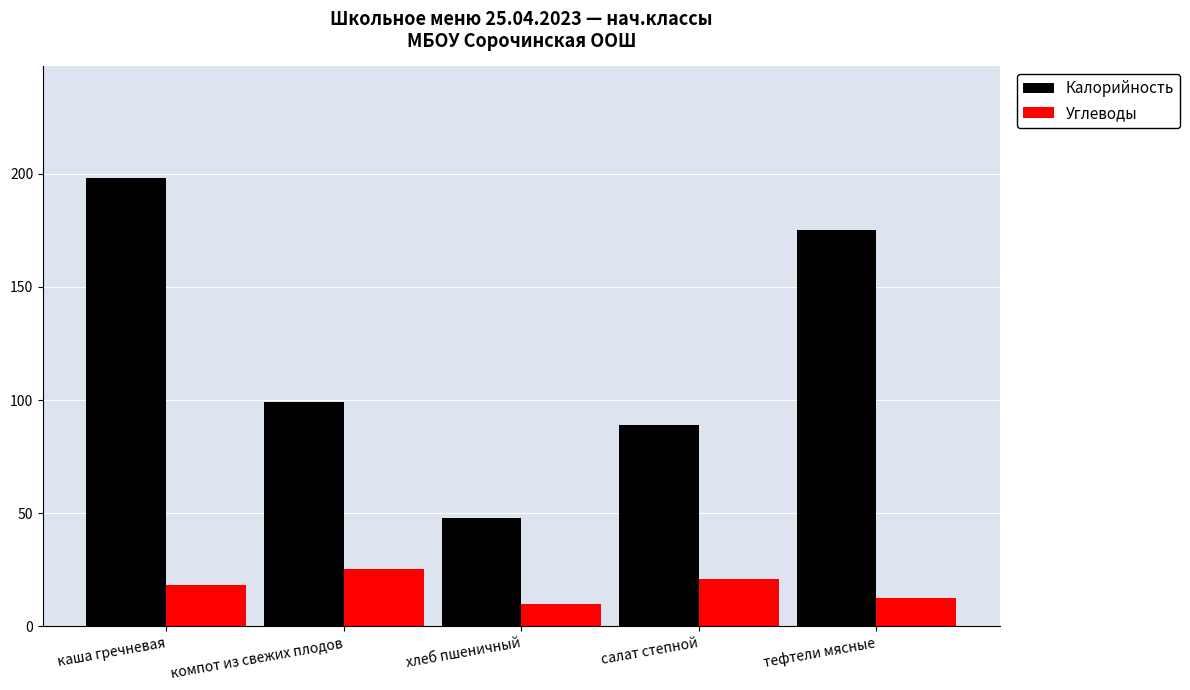

How many groups of bars are there?

5